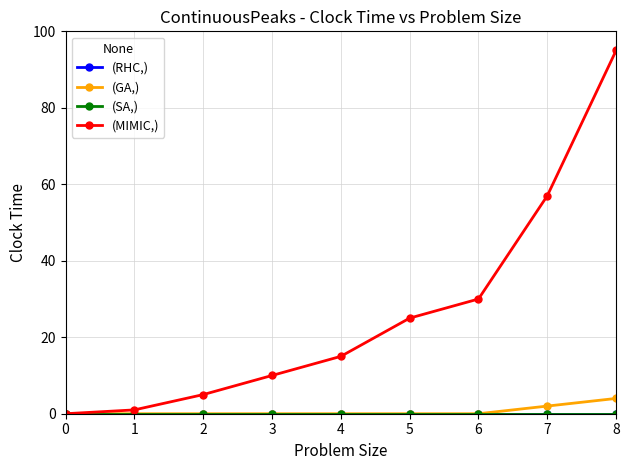

What is the greatest value displayed?

95